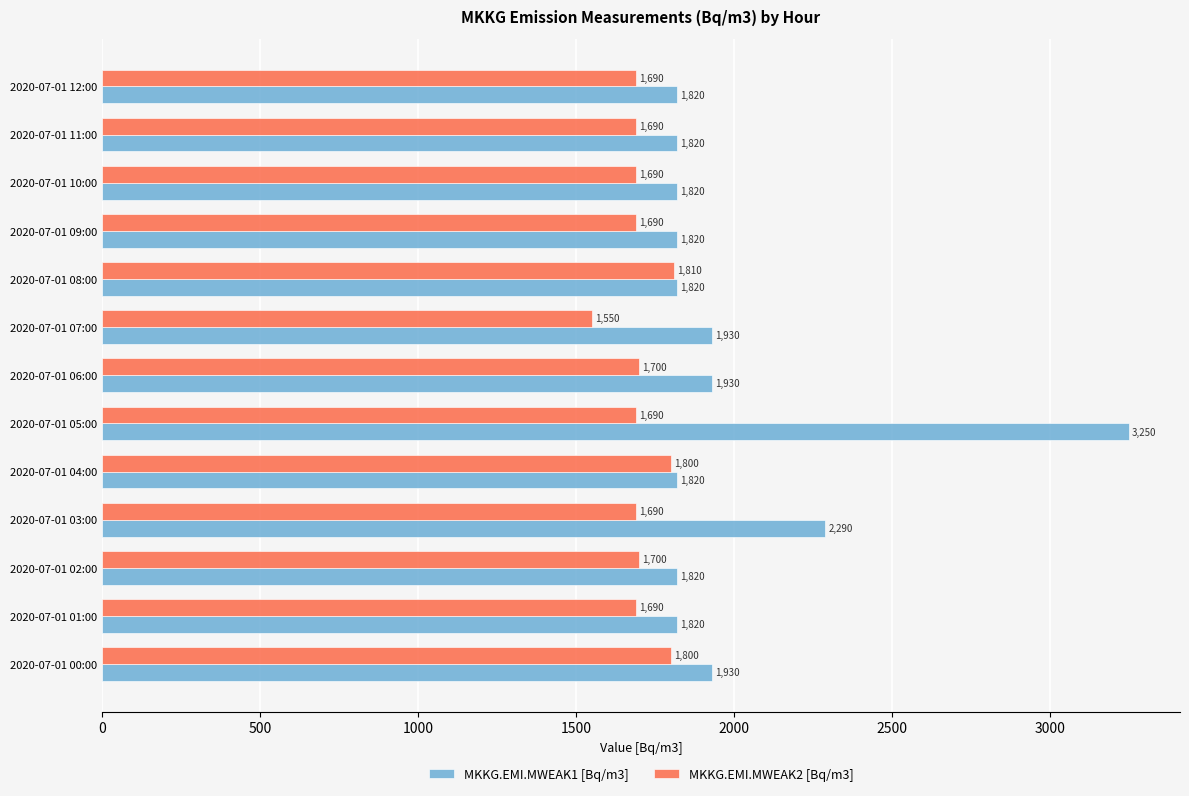

What is the difference between the second highest and minimum values in the MKKG.EMI.MWEAK1 [Bq/m3] series?

470